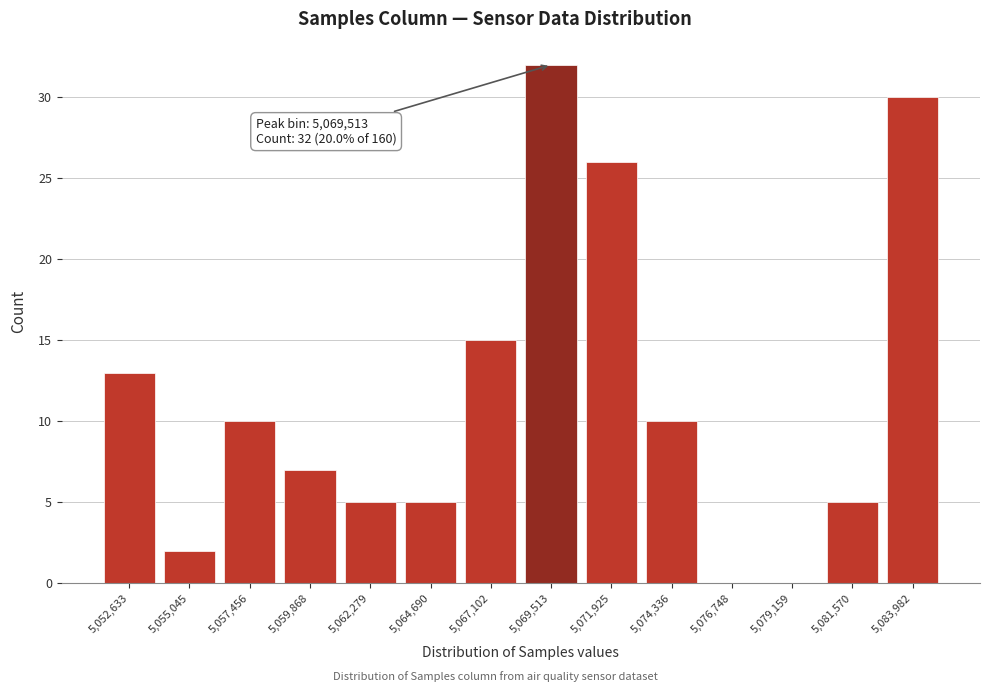

Which range on the x-axis has the tallest bar?

5068500 to 5070500